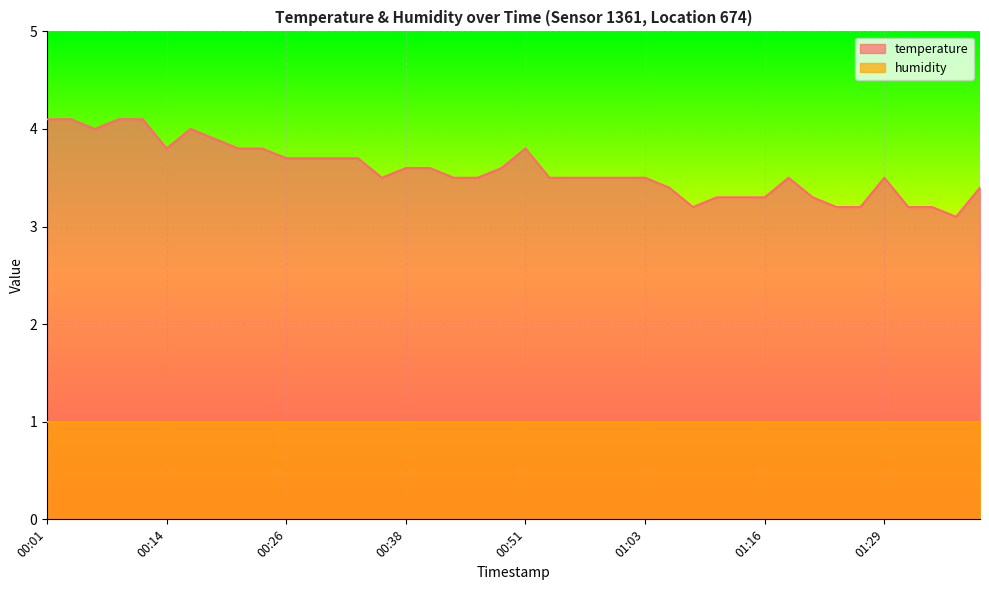

Where is the first local maximum?

00:16